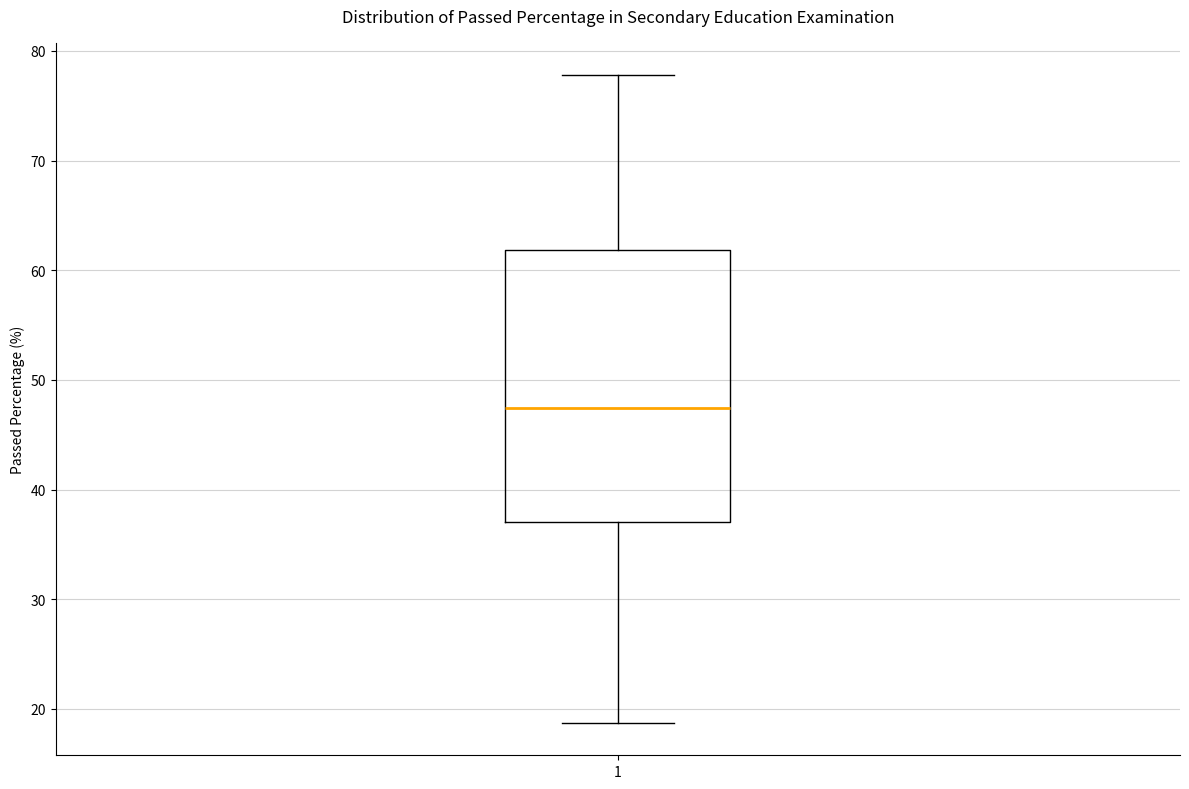

Read this box plot against the y-axis: the position of the median line, the range covered by the box, and the ends of both whiskers. The values are not printed on the chart, so give them approximately, as read against the axis.

median 47, box 37 to 62, whiskers 19 to 78